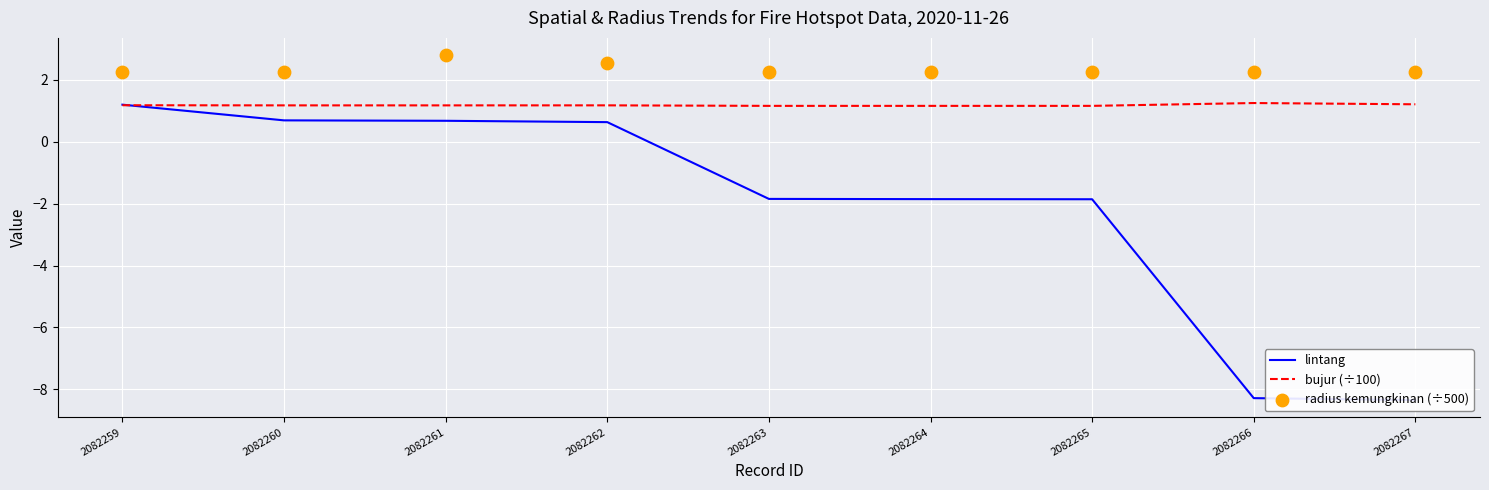

Which series has the largest total across all categories?

radius kemungkinan (÷500)